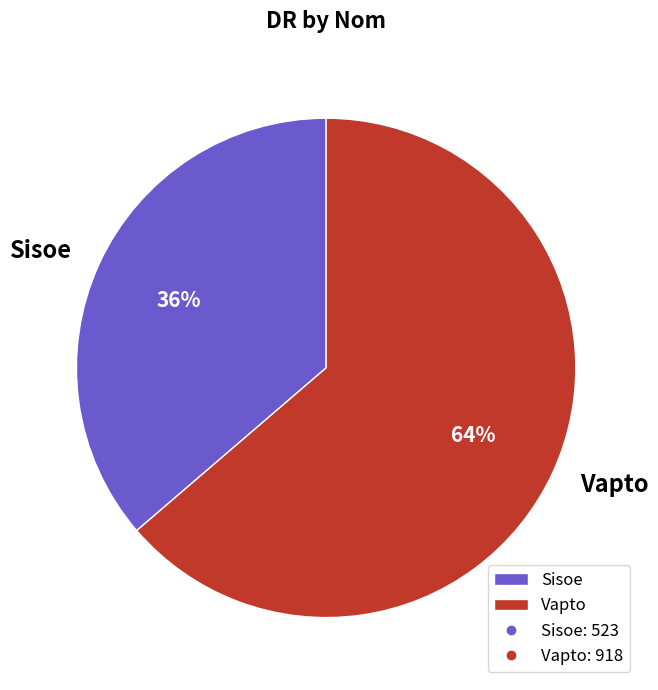

Do Vapto and Sisoe together represent more than half of the pie?

Yes